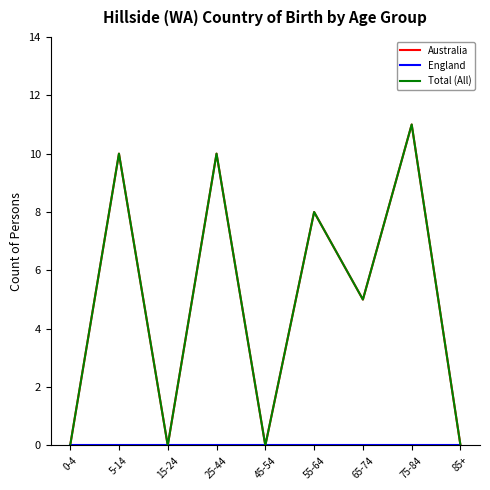

Rank the categories by Total (All) value from lowest to highest.

0-4, 15-24, 45-54, 85+, 65-74, 55-64, 5-14, 25-44, 75-84